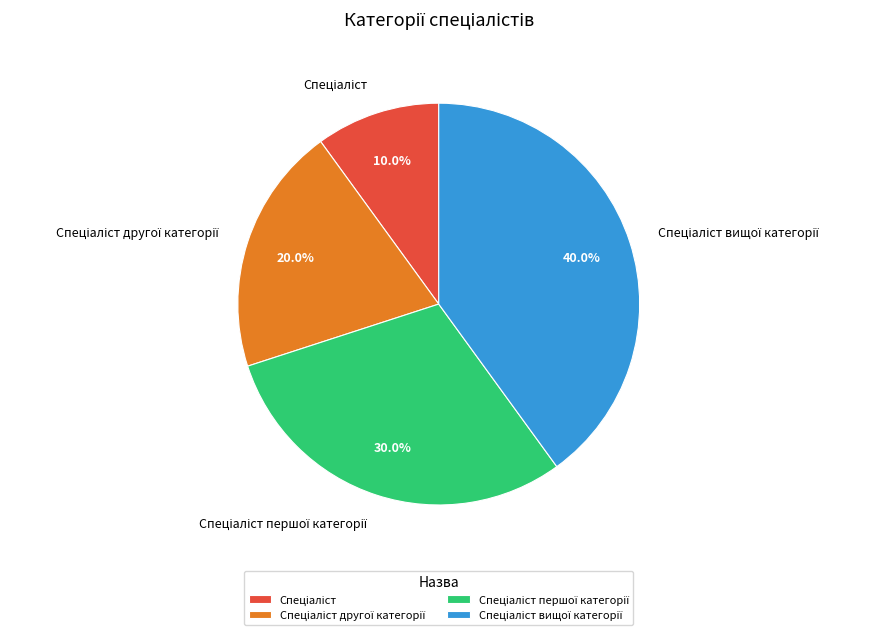

To the nearest percent, what is the average slice percentage?

25%